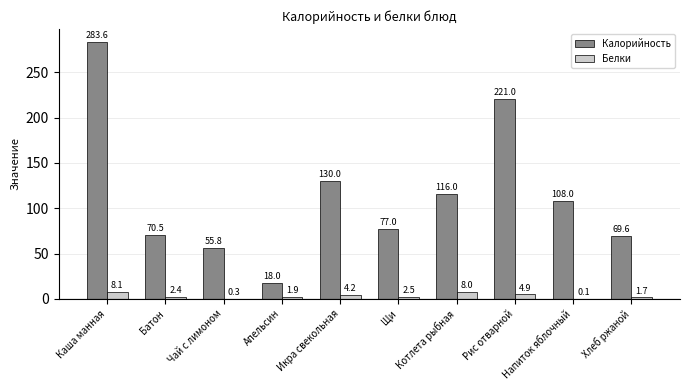

What is the difference between the Калорийность values at Хлеб ржаной and Батон?

0.9